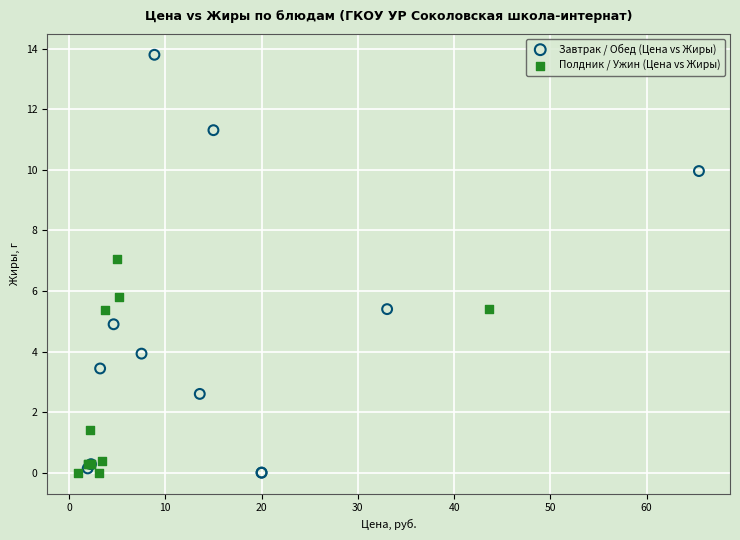

Which series contains the highest Y value?

Завтрак / Обед (Цена vs Жиры)